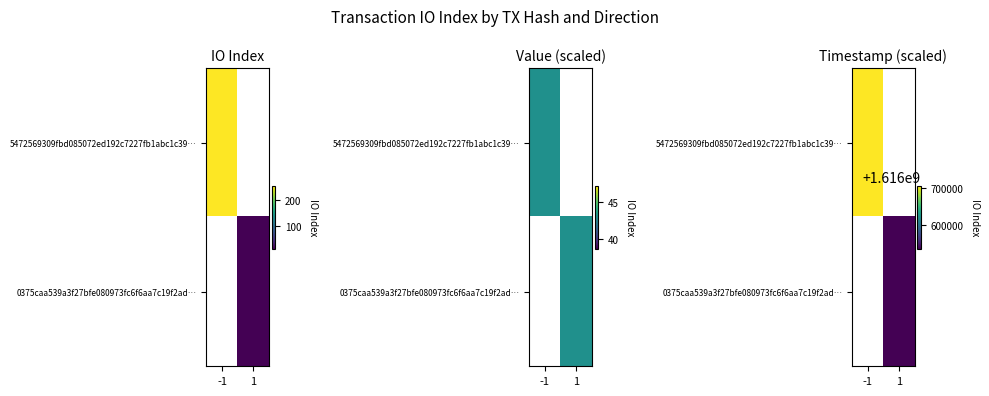

How many distinct data groups are displayed?

2